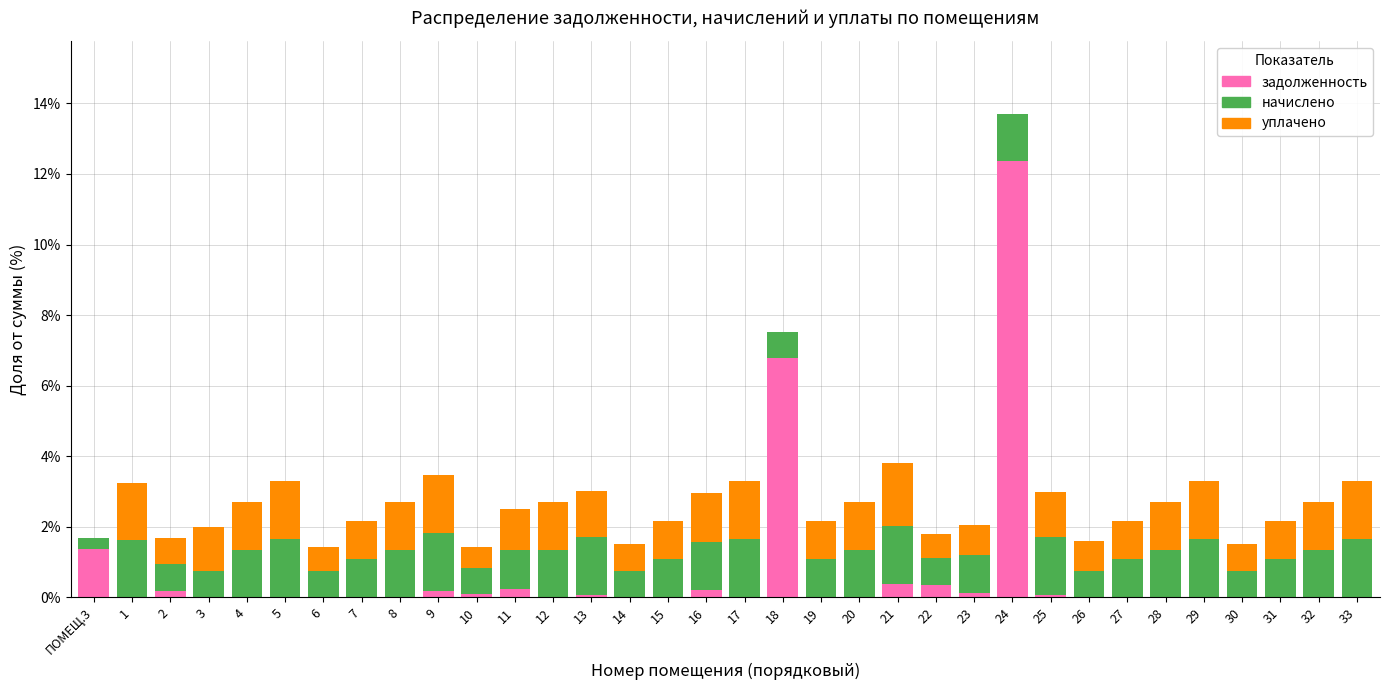

At which label is задолженность closest to 6?

18